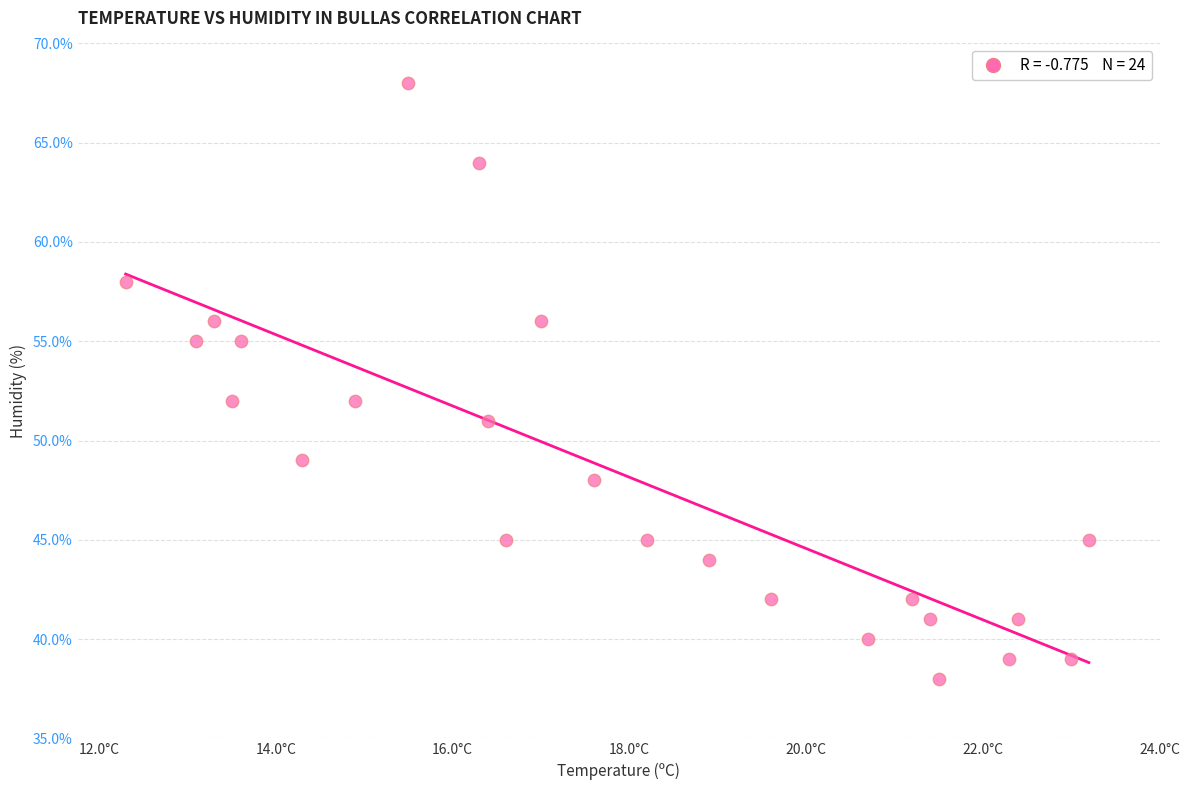

What is the range of Y values (max minus min)?

30